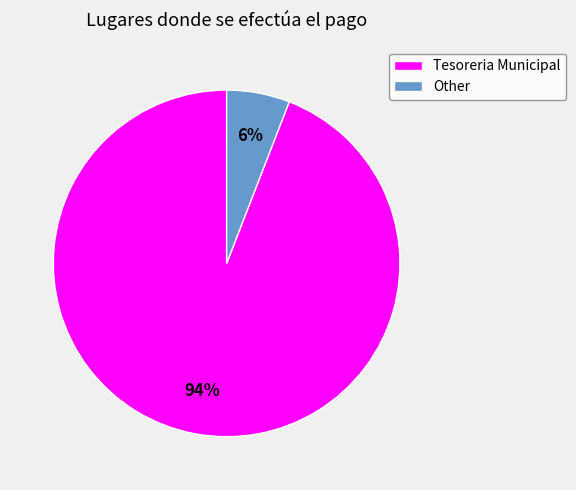

How many segments does this pie chart have?

2